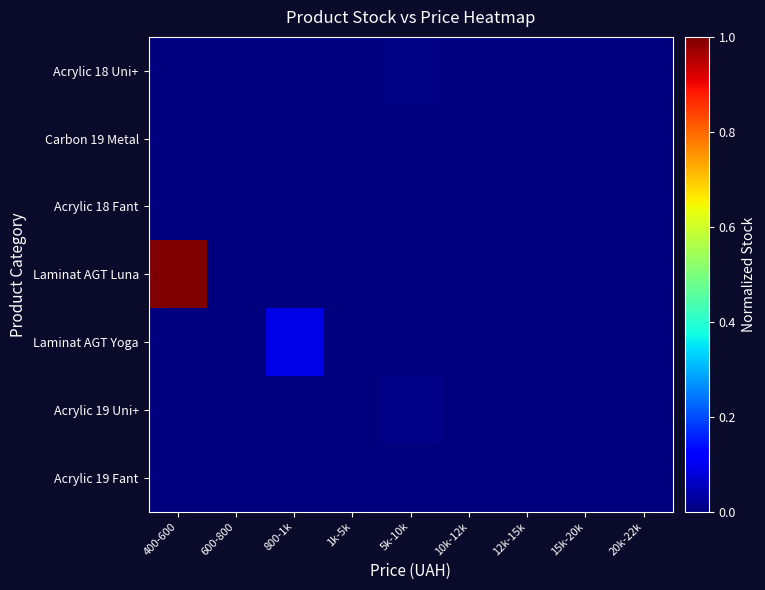

Which series has the widest spread of values?

Laminat AGT Luna